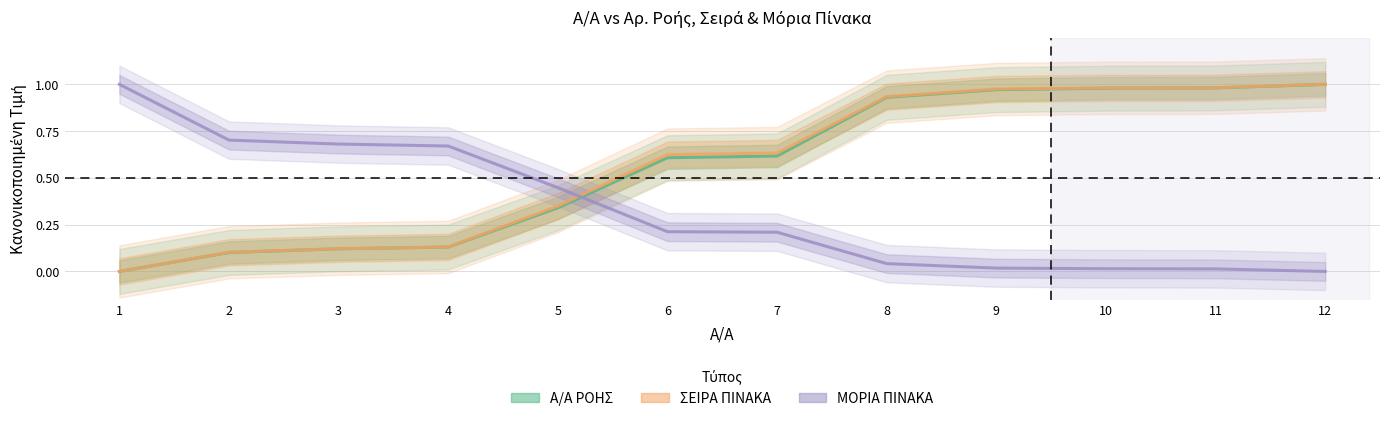

What is the average value of the Α/Α ΡΟΗΣ series?

0.6